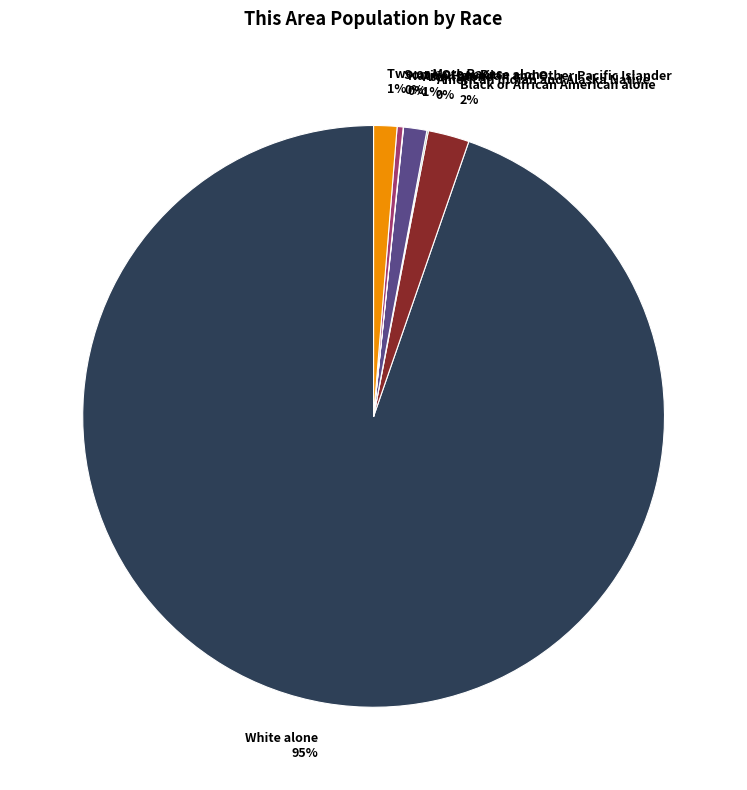

Is it true that White alone is 95% of the pie?

True